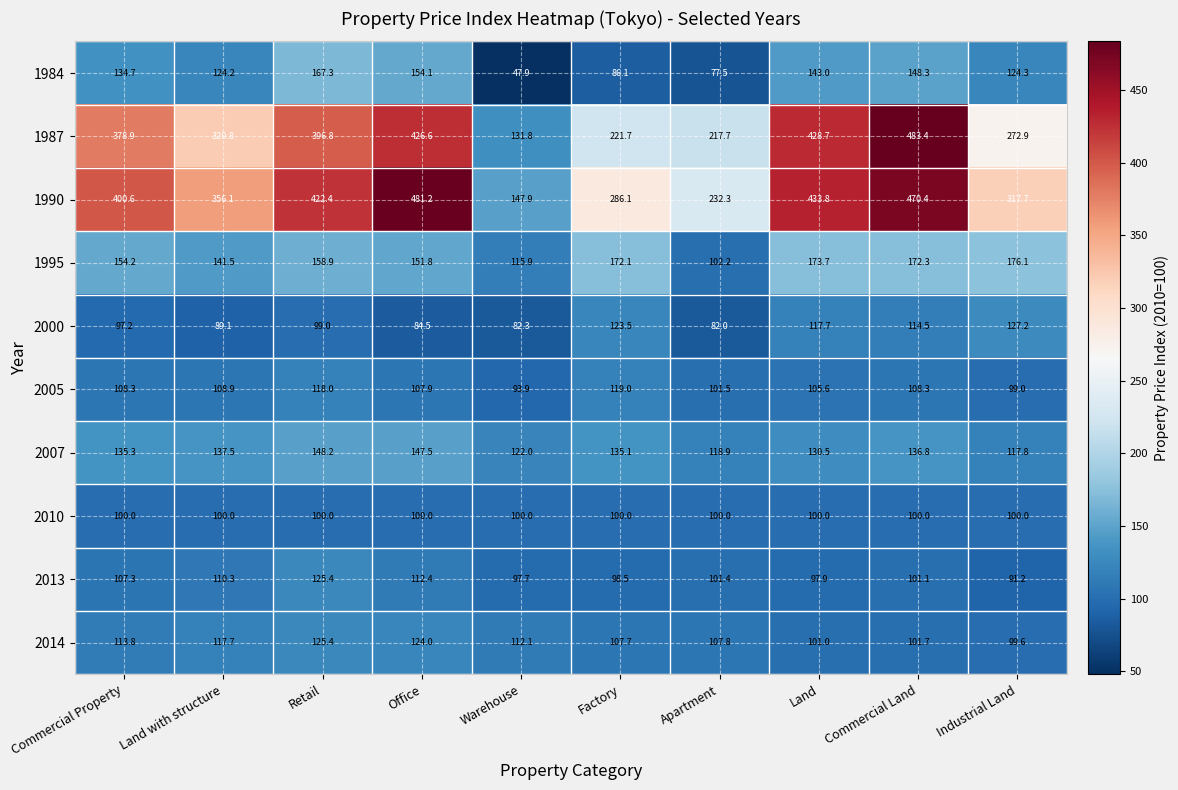

At how many categories does at least one series exceed 218?

9